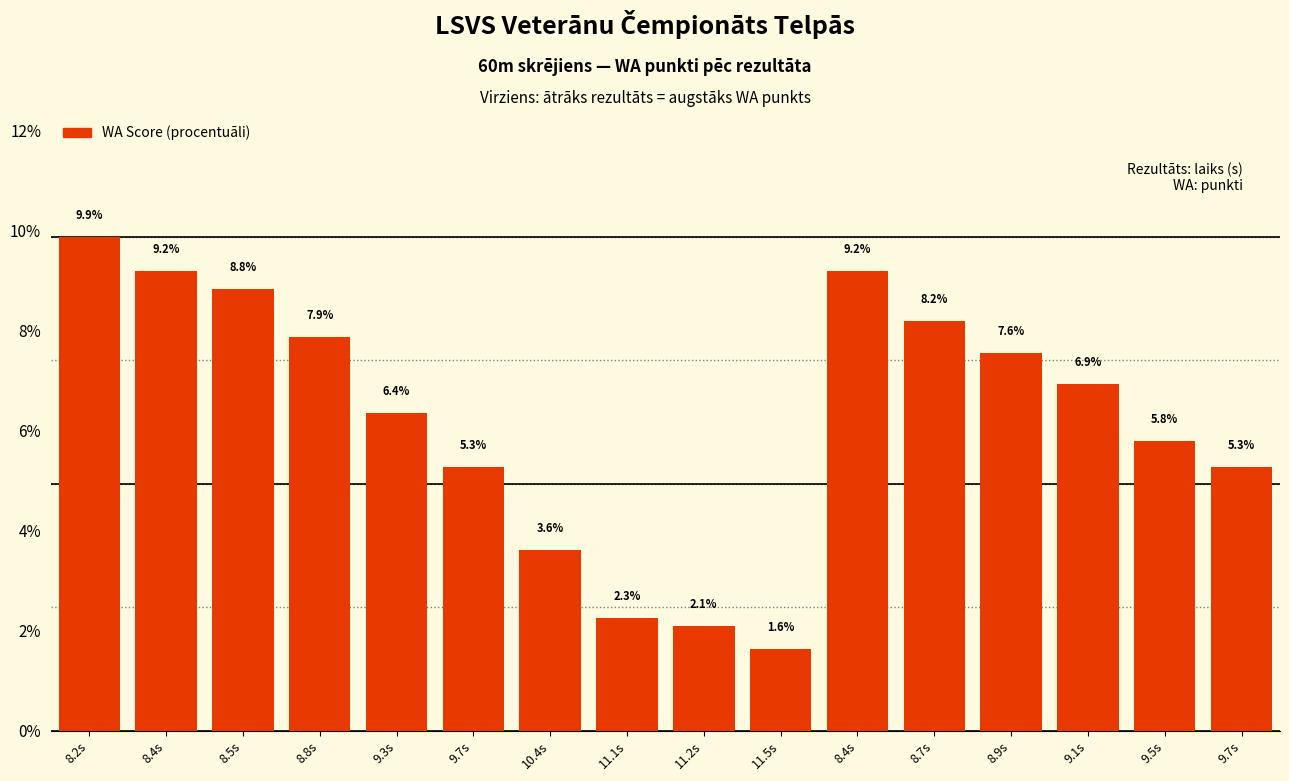

True or false: the data shows 7.9 at 8.8s.

True